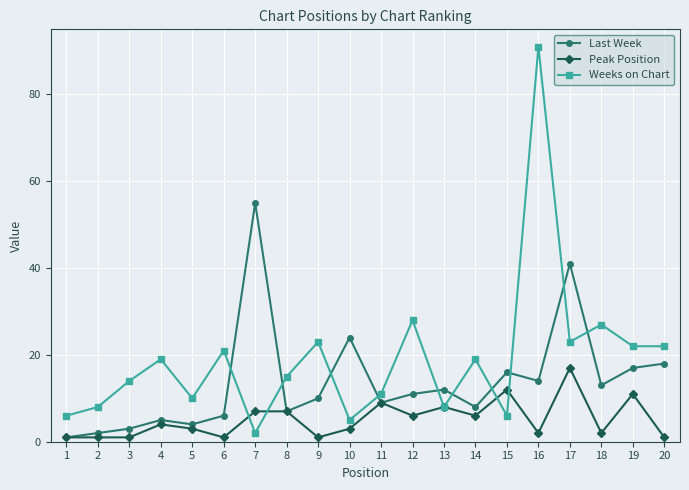

At which label does Last Week reach its peak?

7